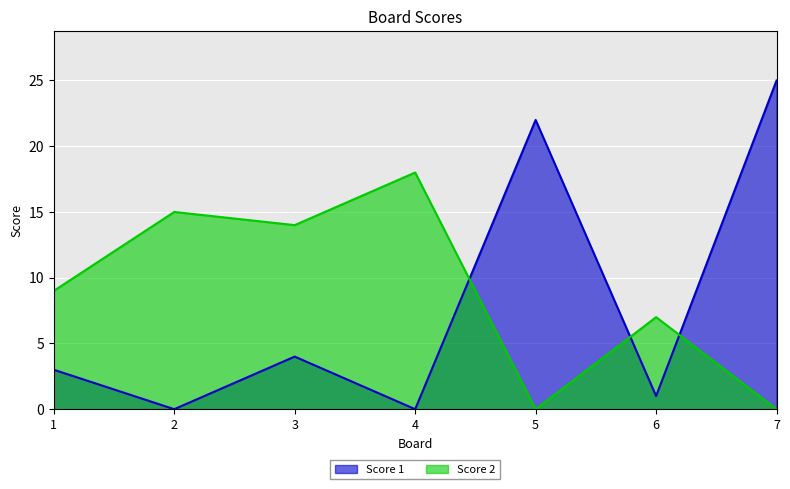

Reading left to right, what are all the values shown in this chart?

Score 1: 1=3	2=0	3=4	4=0	5=22	6=1	7=25
Score 2: 1=9	2=15	3=14	4=18	5=0	6=7	7=0